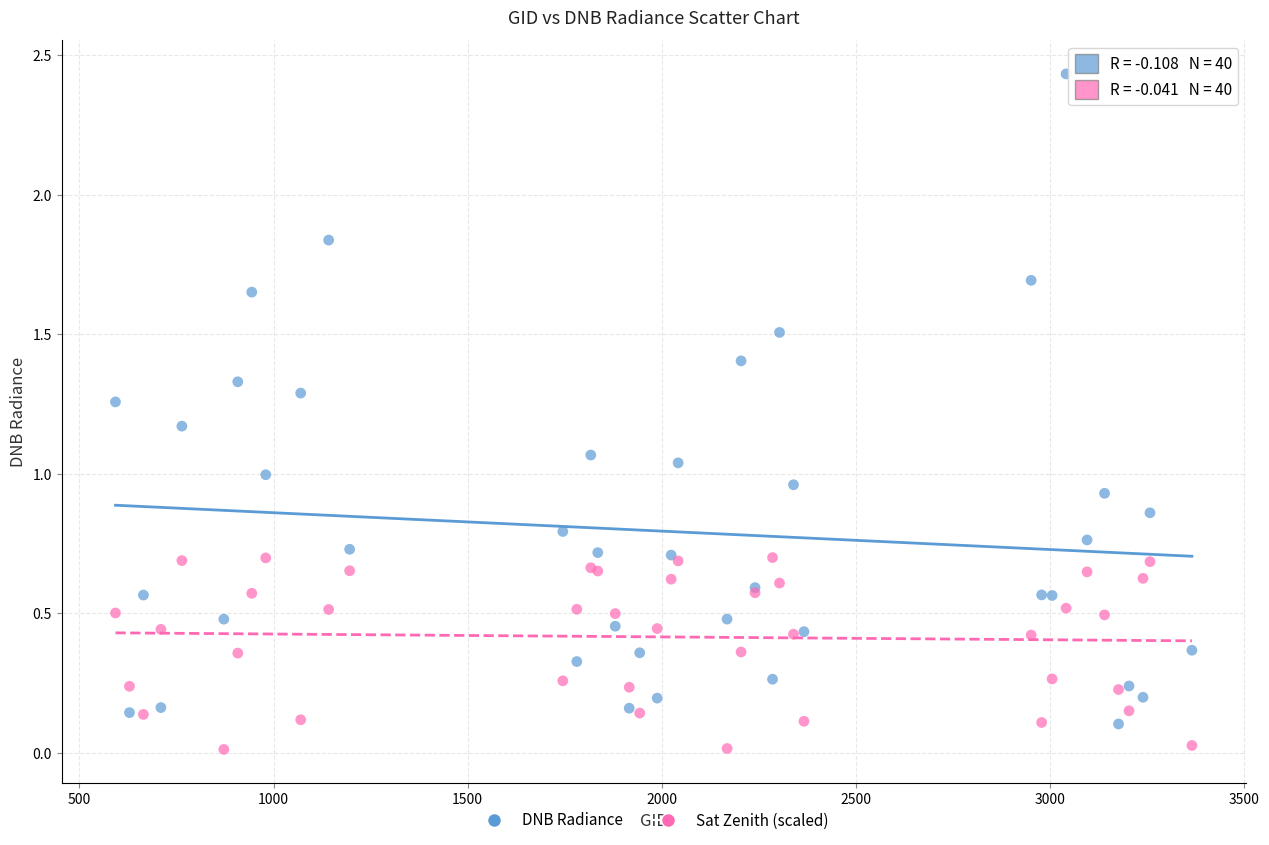

Which series reaches the maximum Y coordinate?

DNB Radiance